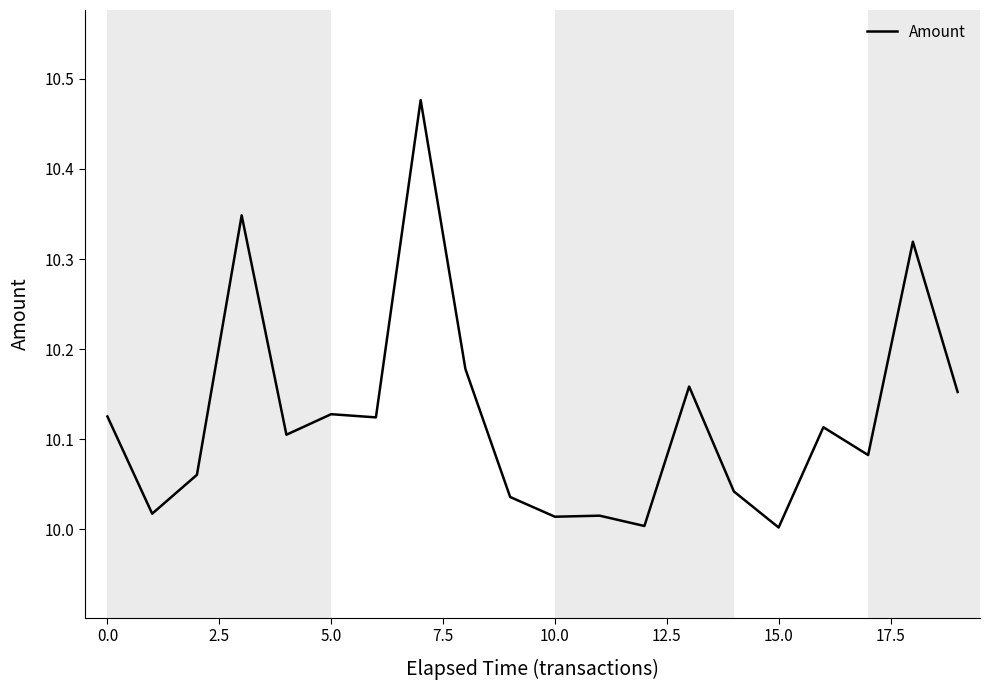

What is the difference between the maximum and minimum values?

0.5